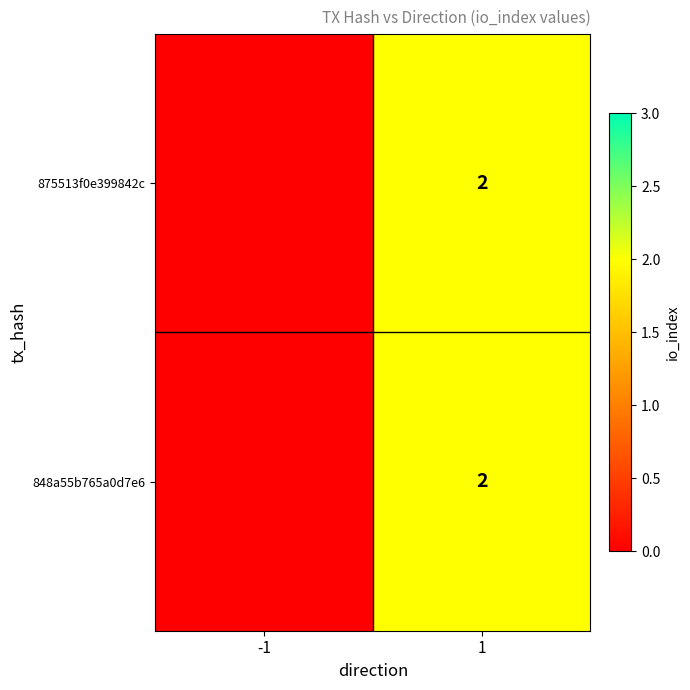

The value of 875513f0e399842c at 1 is 3. True or false?

False